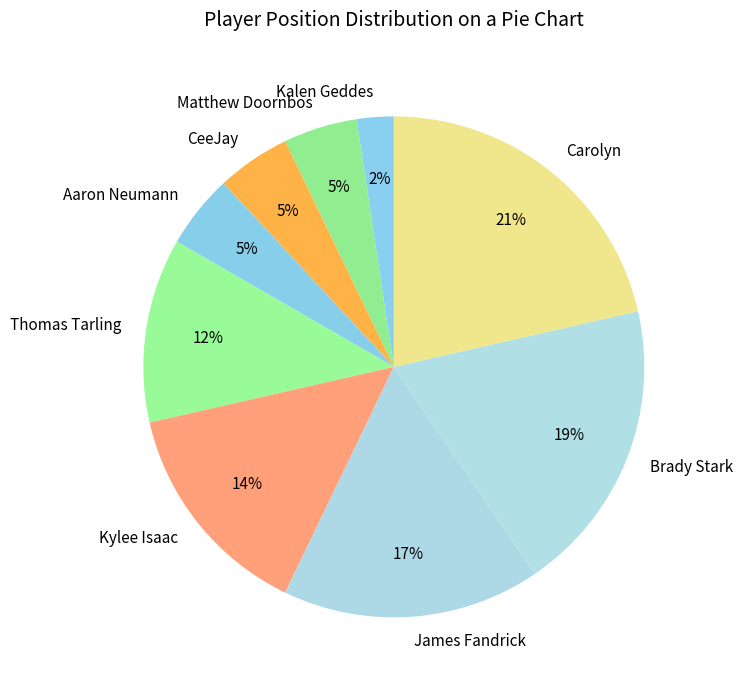

Is the sum of Thomas Tarling and Kylee Isaac greater than half?

No